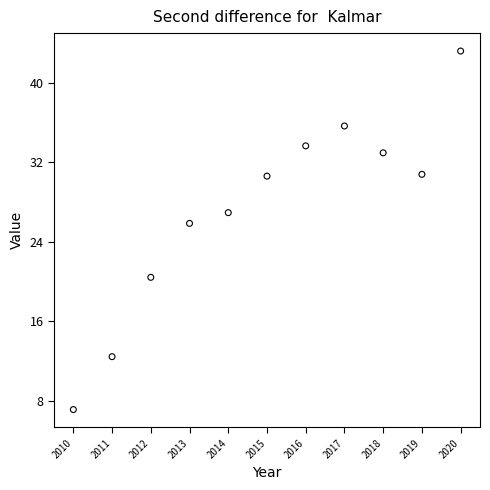

What Y value in the scatter plot is closest to 25?

25.8